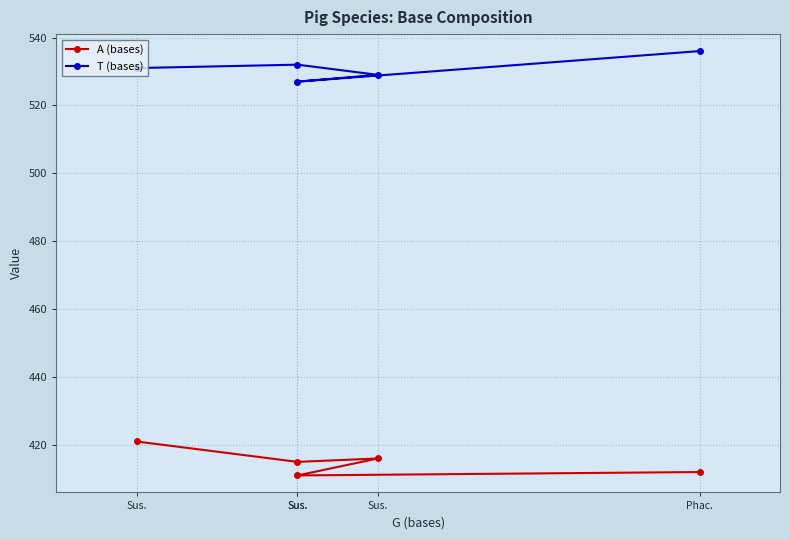

True or false: A (bases) and T (bases) intersect in this chart.

False